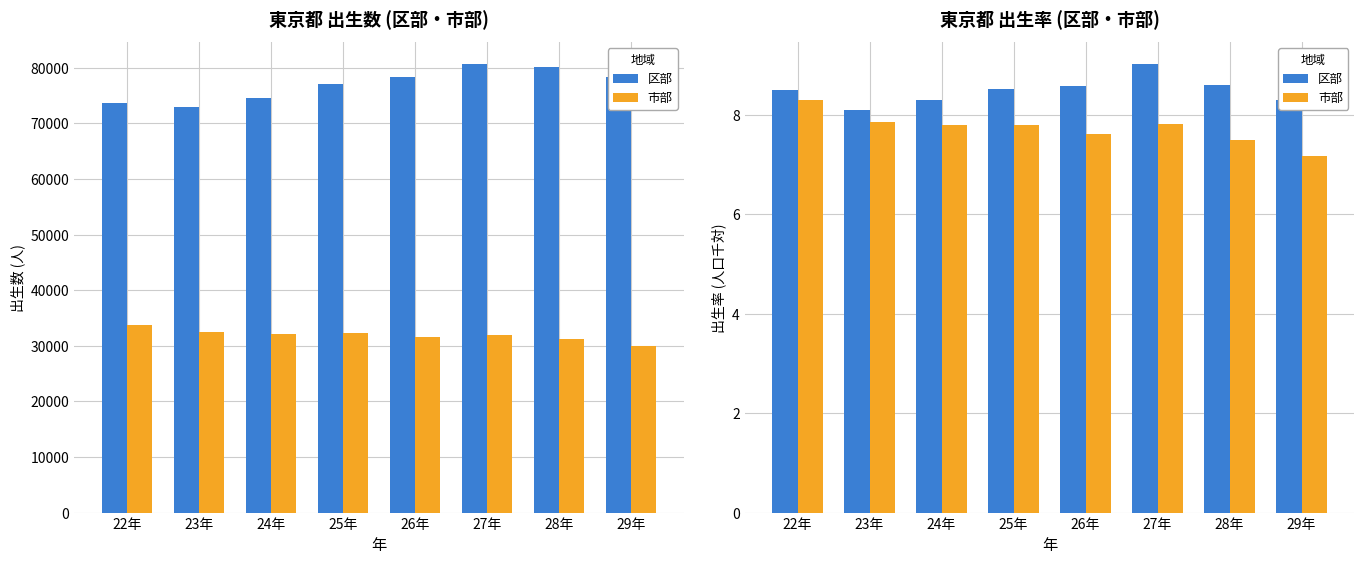

What is the label of the 1st bar from the left?

22年